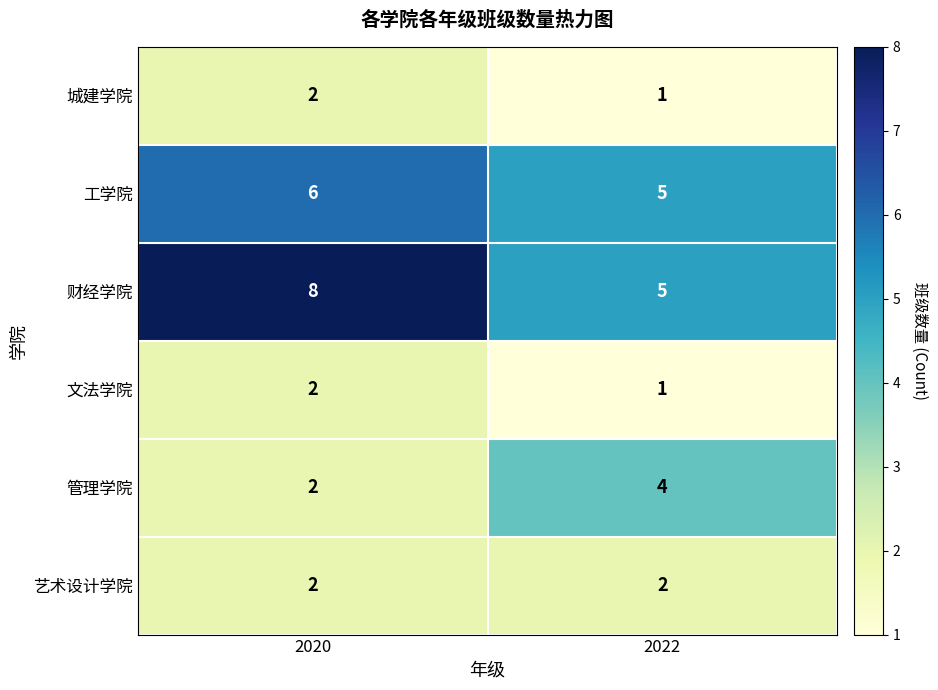

How many values in the 工学院 series are below 6?

1